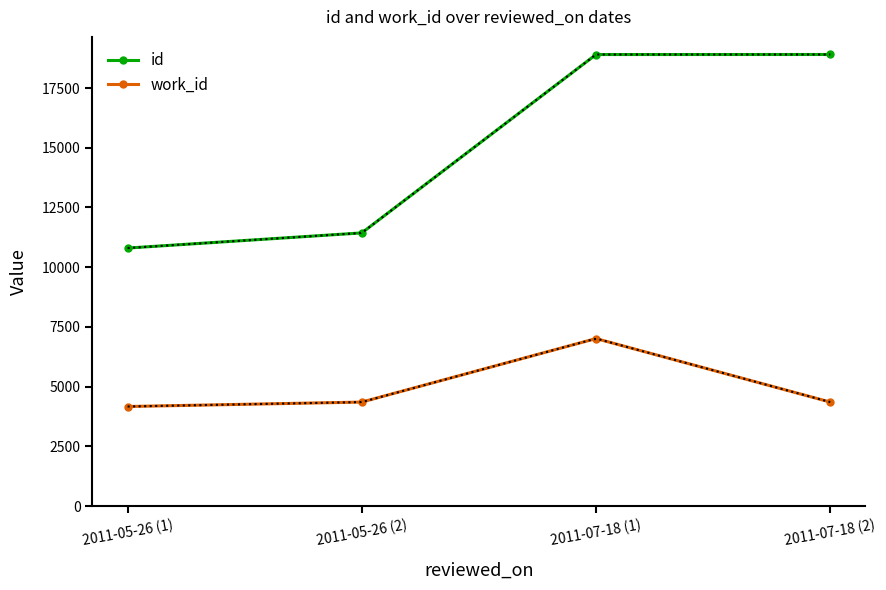

True or false: id and work_id intersect in this chart.

False